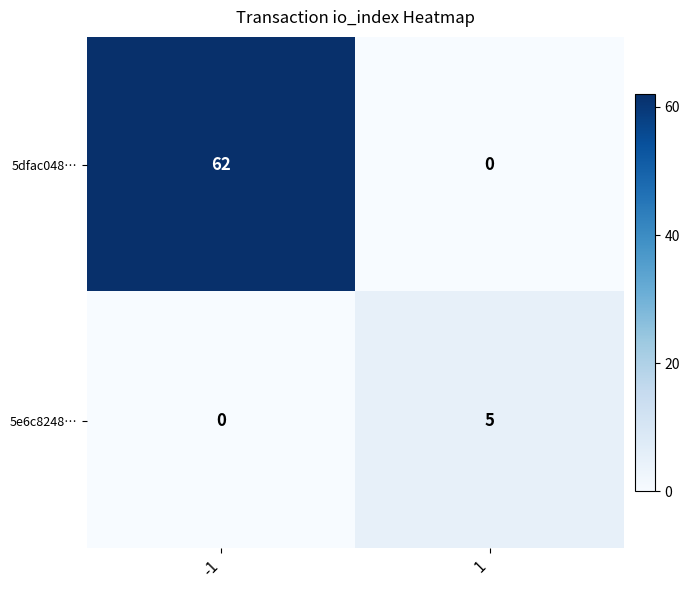

What is the difference between the maximum and minimum values in the 5e6c8248… series?

5